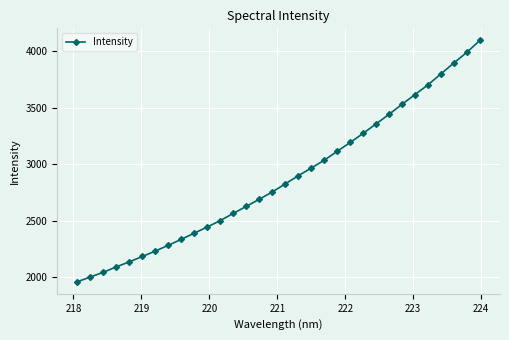

True or false: the data has more than 2 interior local peaks.

False